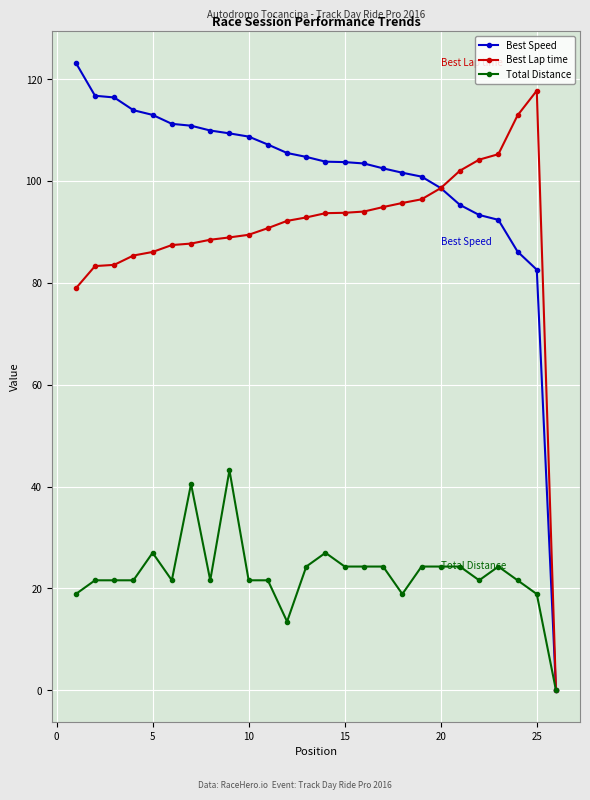

What is the sum of all Best Lap time values?

2343.6